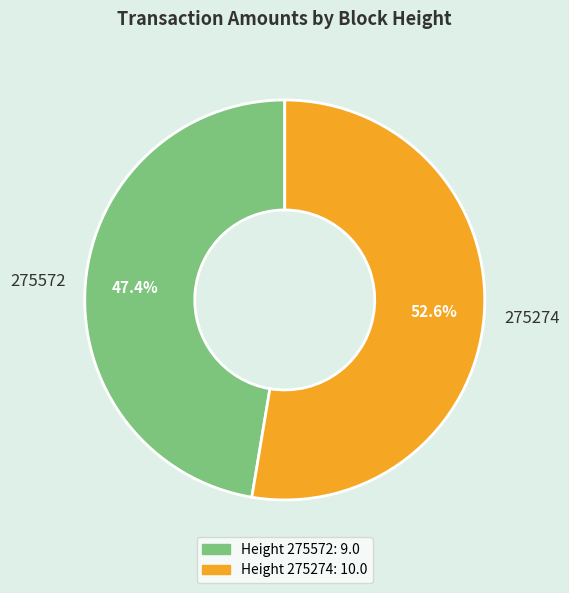

To the nearest percent, what is the average slice percentage?

50%